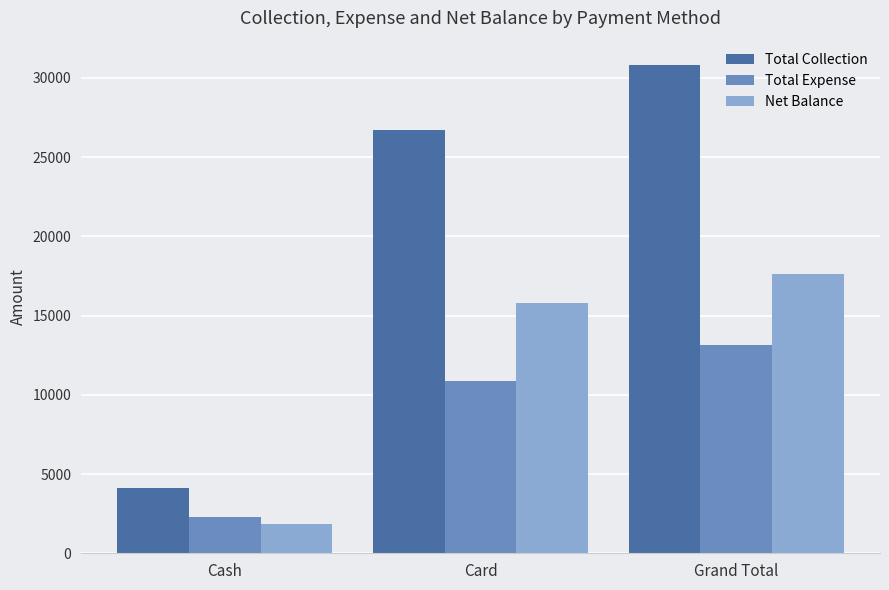

List the labels in order of Net Balance value, smallest first.

Cash, Card, Grand Total